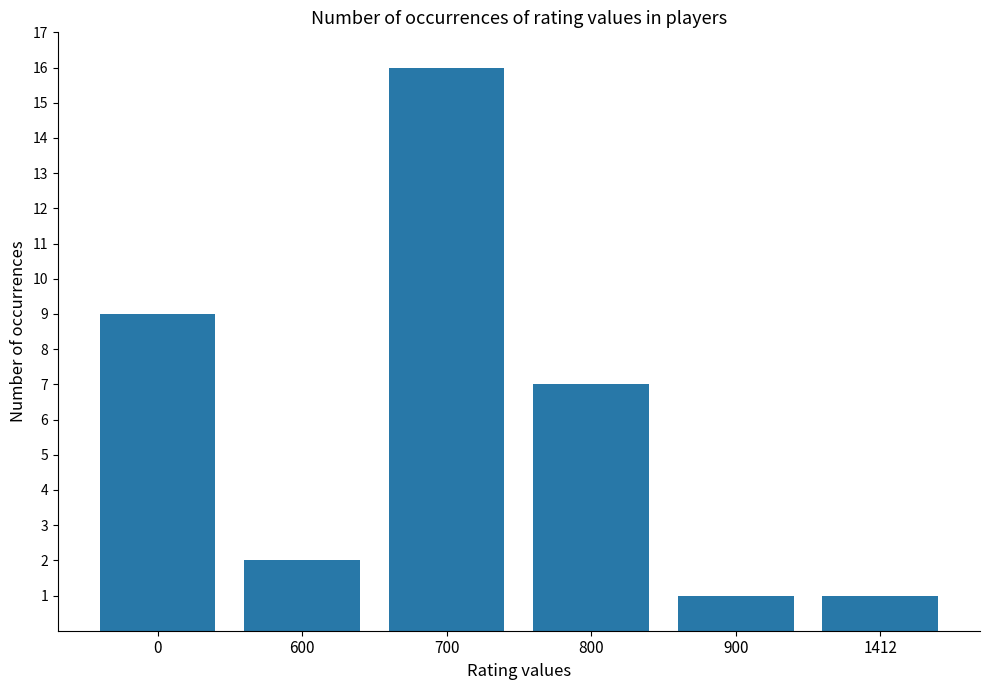

What is the ratio of the value at 600 to the value at 1412?

2.0